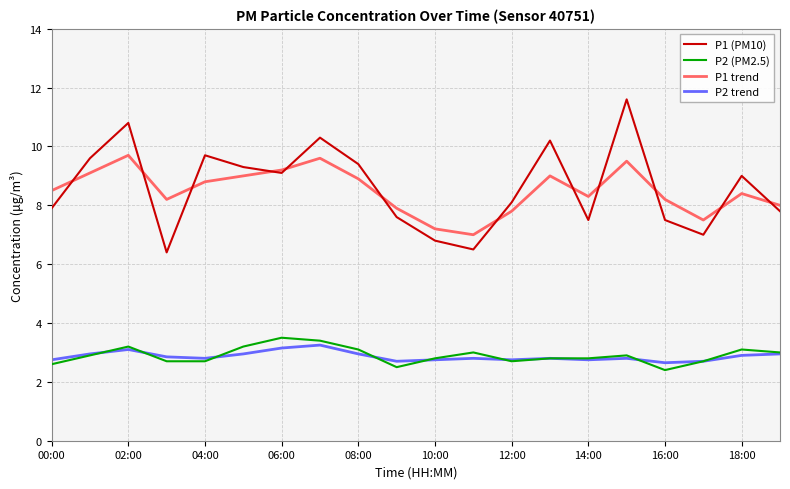

Which series has the widest spread of values?

P1 (PM10)